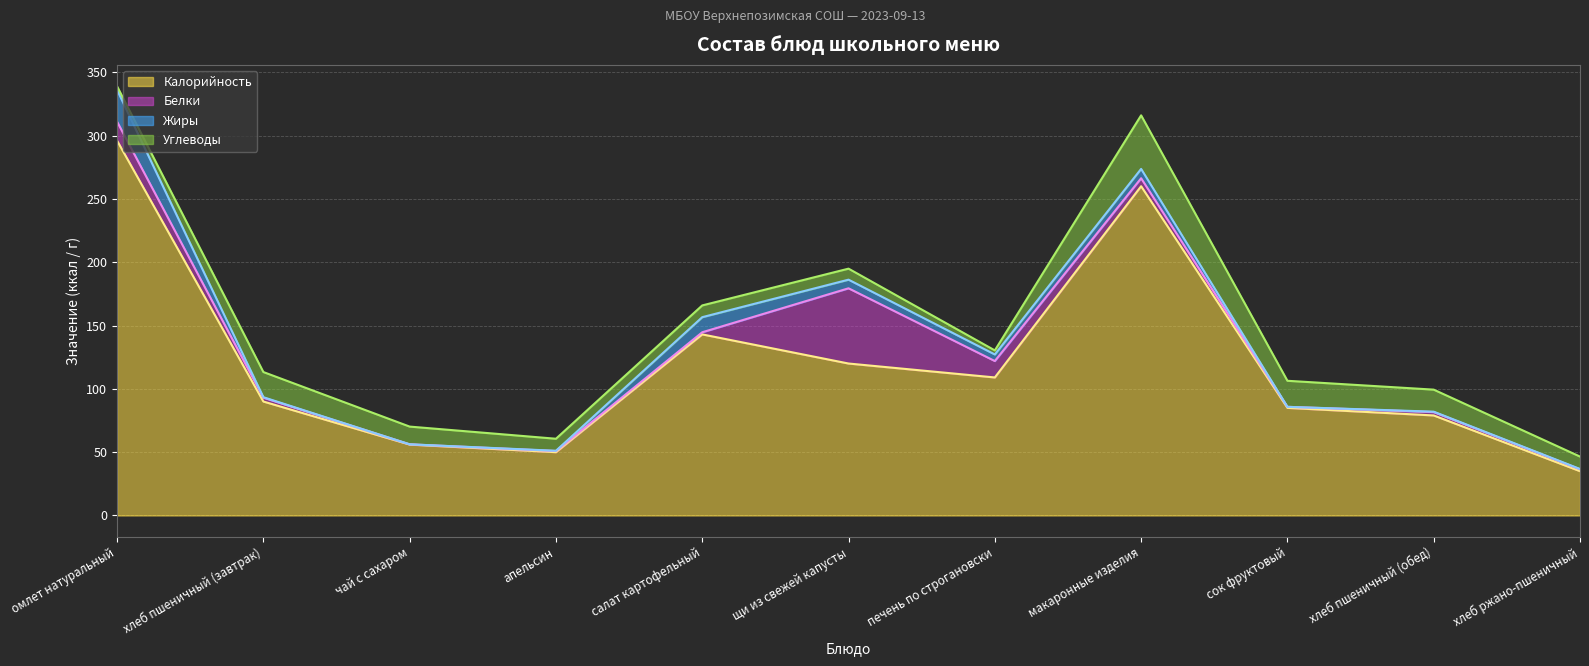

How many values in the Углеводы series exceed 9?

8